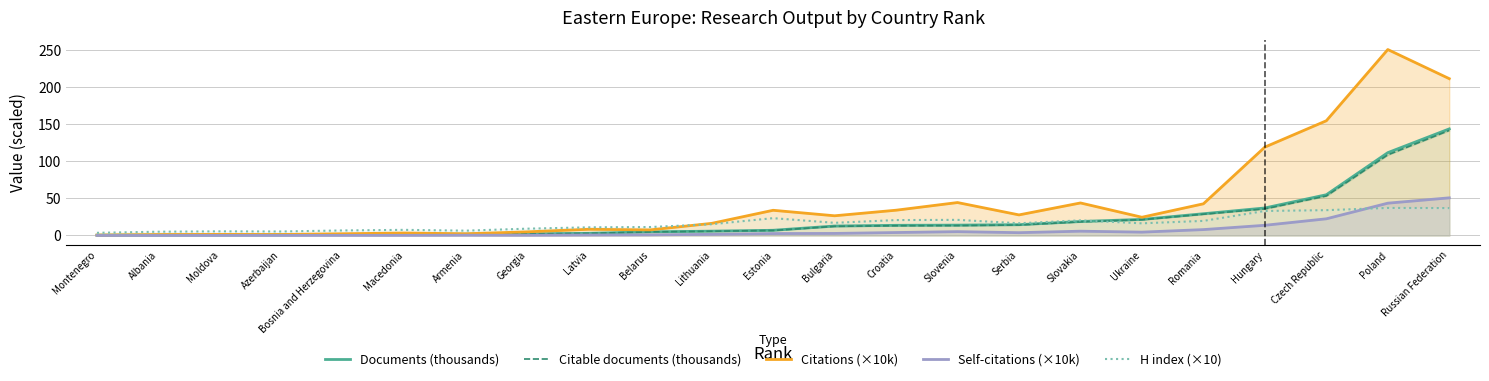

The Self-citations (×10k) series shows 8.4 at Slovenia. True or false?

False